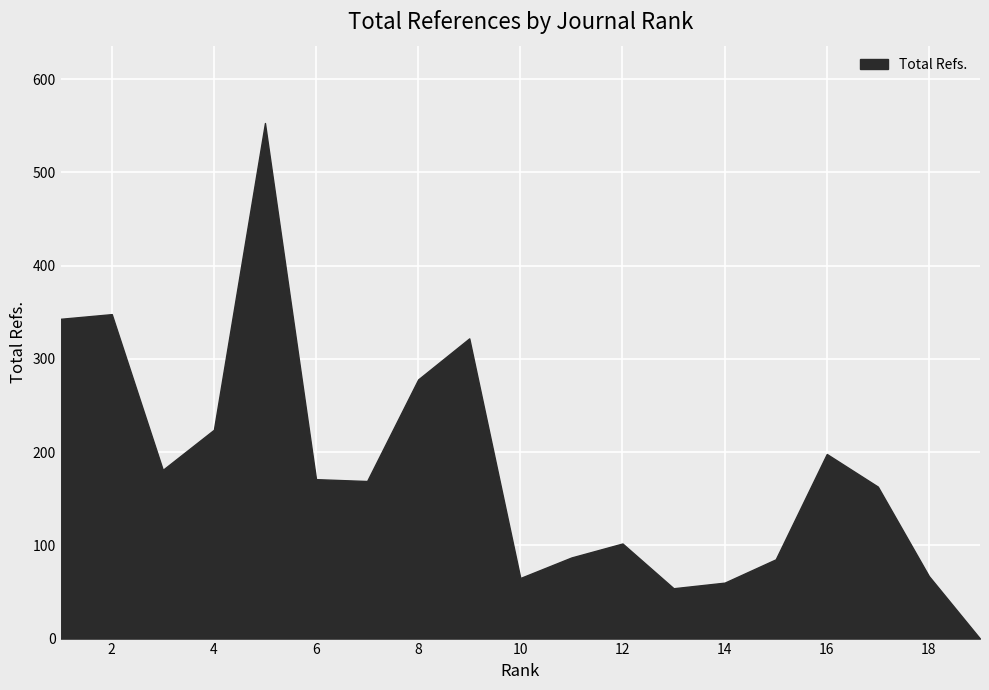

What is the difference between the maximum and minimum values?

553